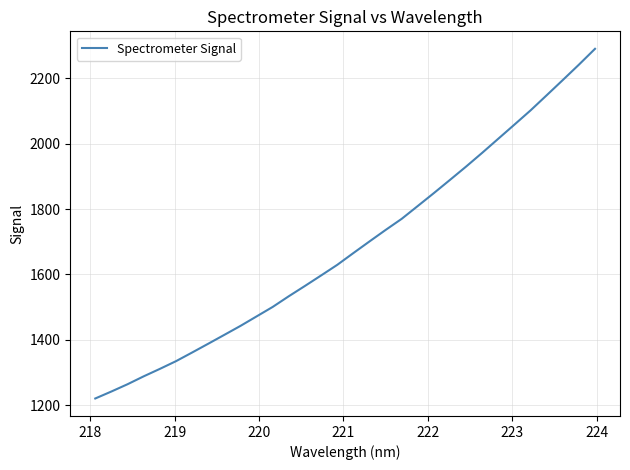

How many lines are shown in the chart?

1